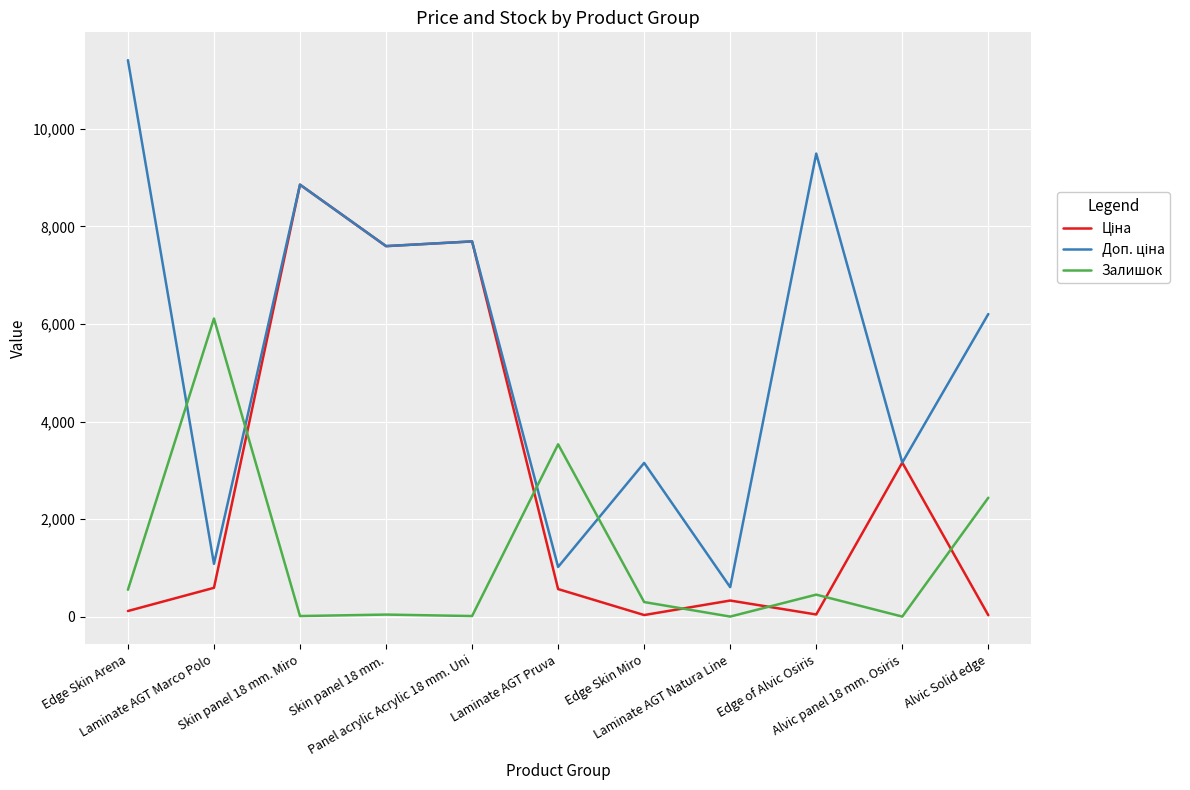

What is the maximum value shown in the chart?

11410.0